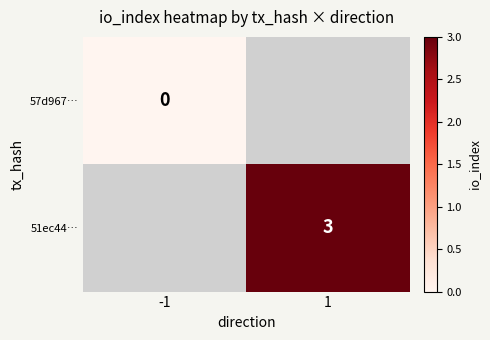

Is it true that 51ec44… equals 2 at 1?

False